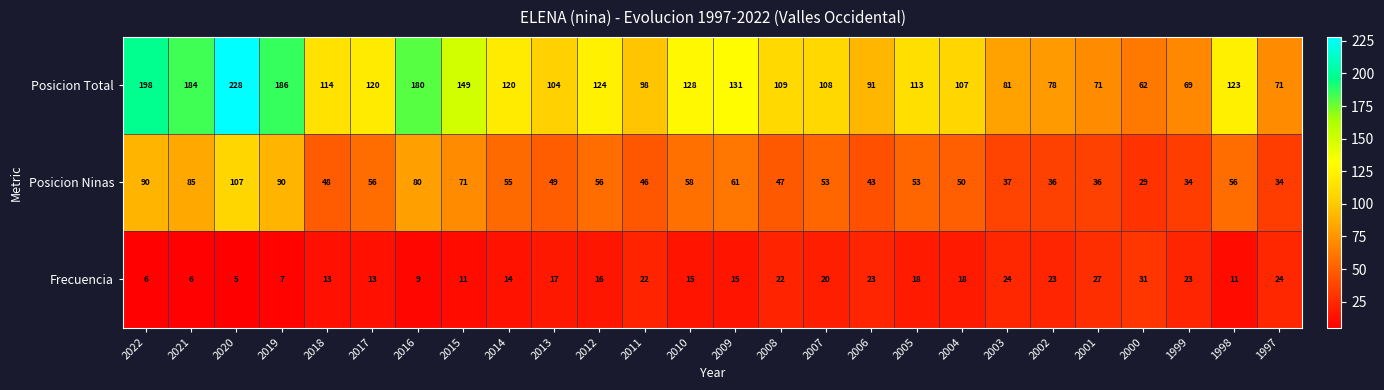

Read the Frecuencia value at 2007.

20